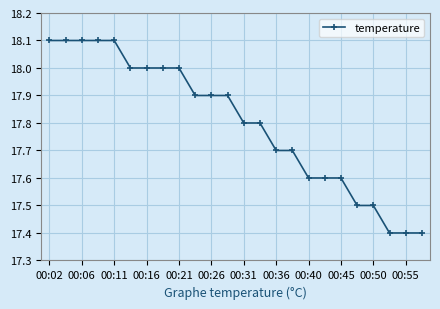

What is the value of the 2nd point from the left?

18.1